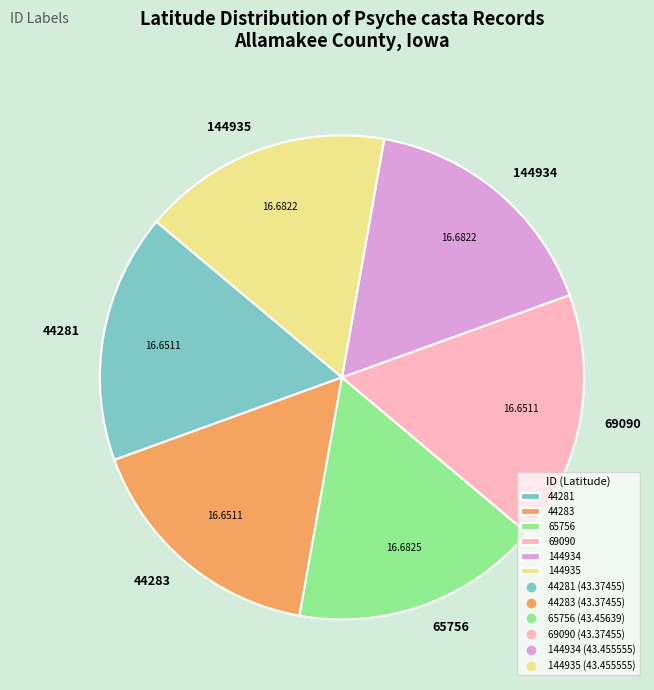

The 144934 slice represents 24% of the pie. True or false?

False